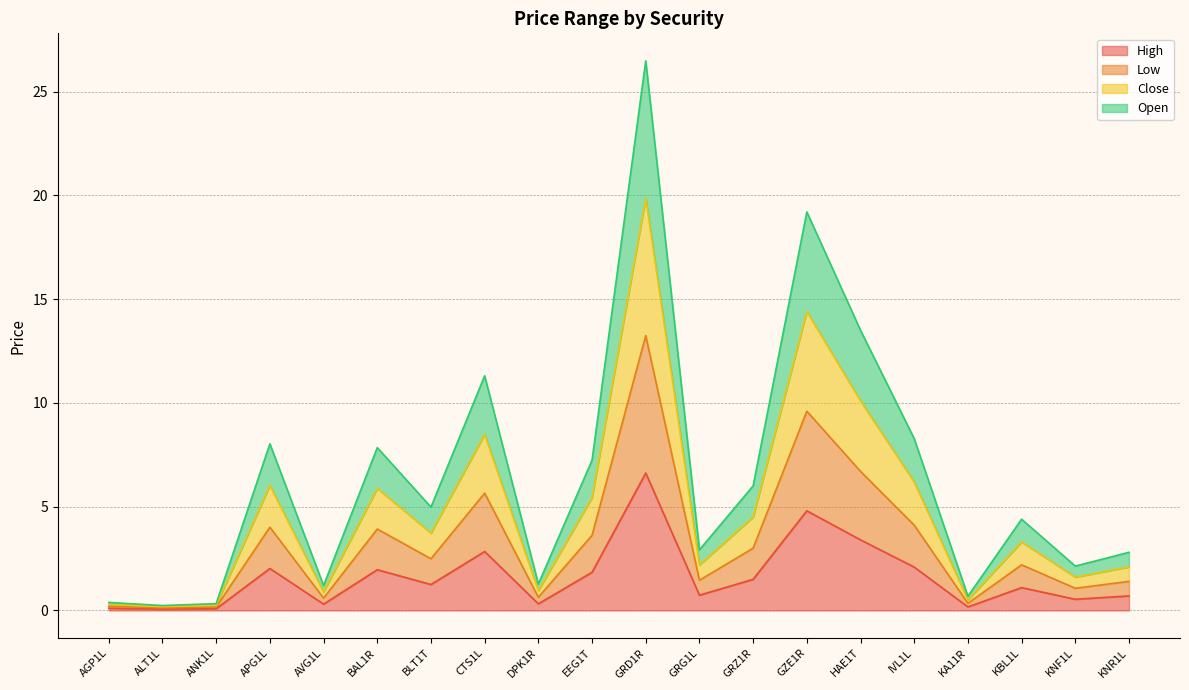

What position from the left is KBL1L?

18